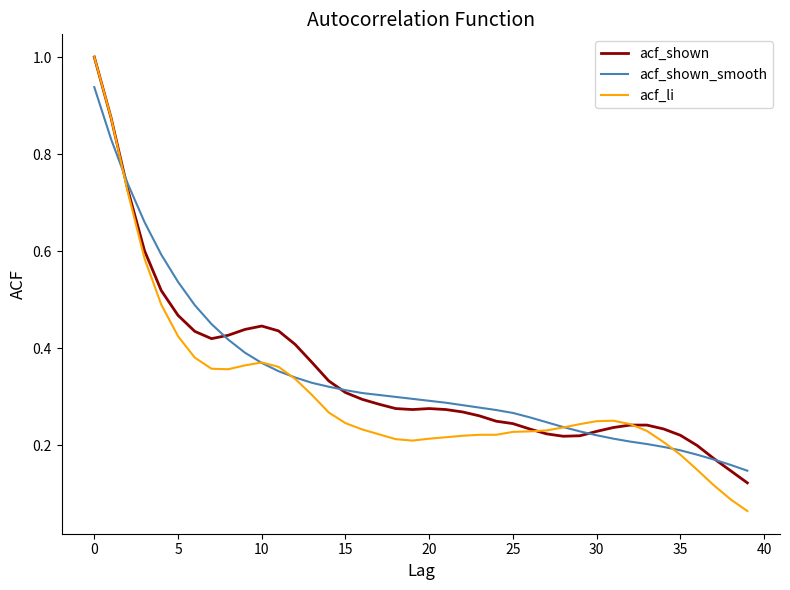

What is the greatest value displayed?

1.0